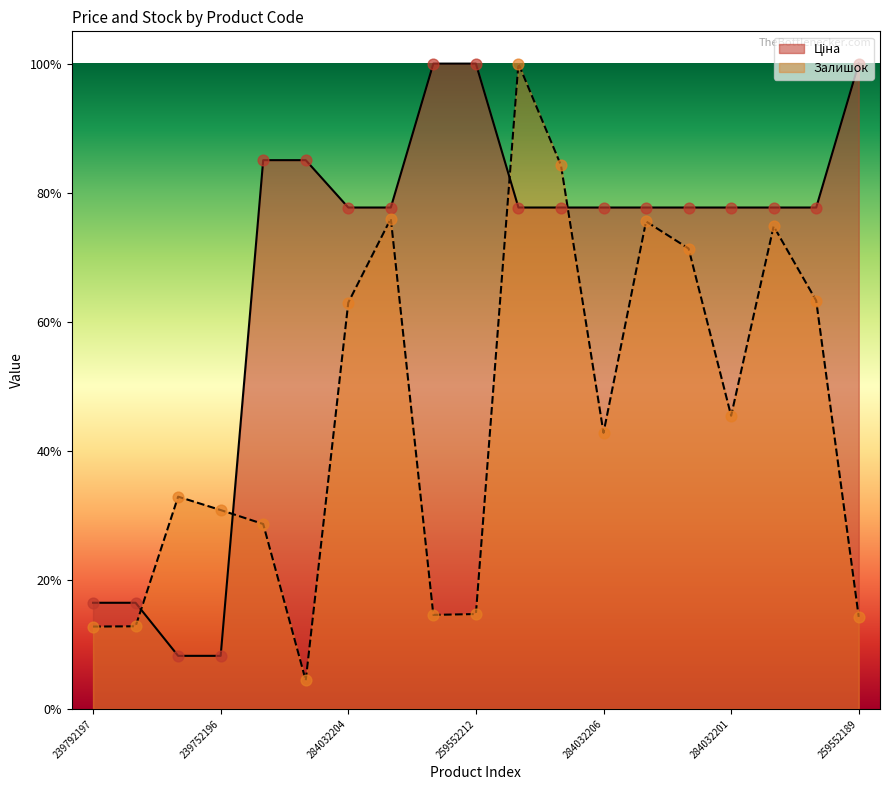

At how many categories does at least one series exceed 0?

19